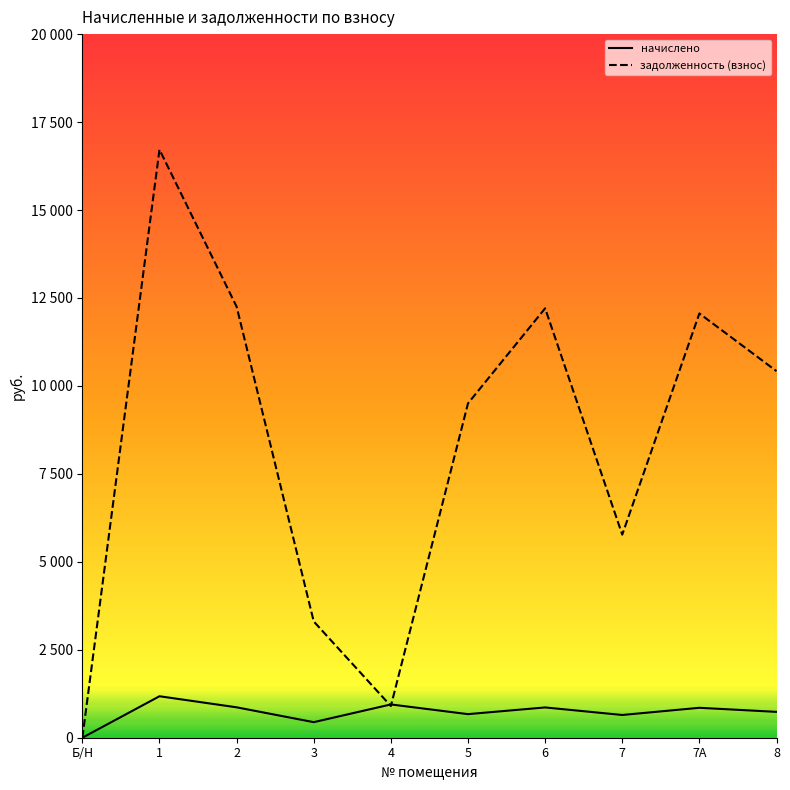

How many times do задолженность (взнос) and начислено cross each other?

2